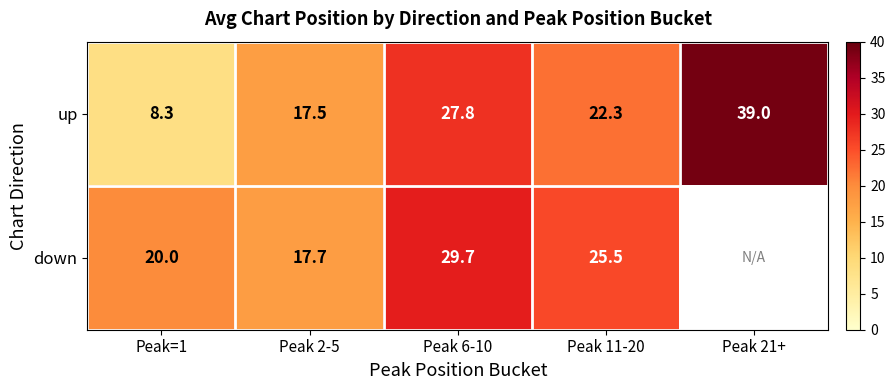

What is the lowest value of the up series?

8.3